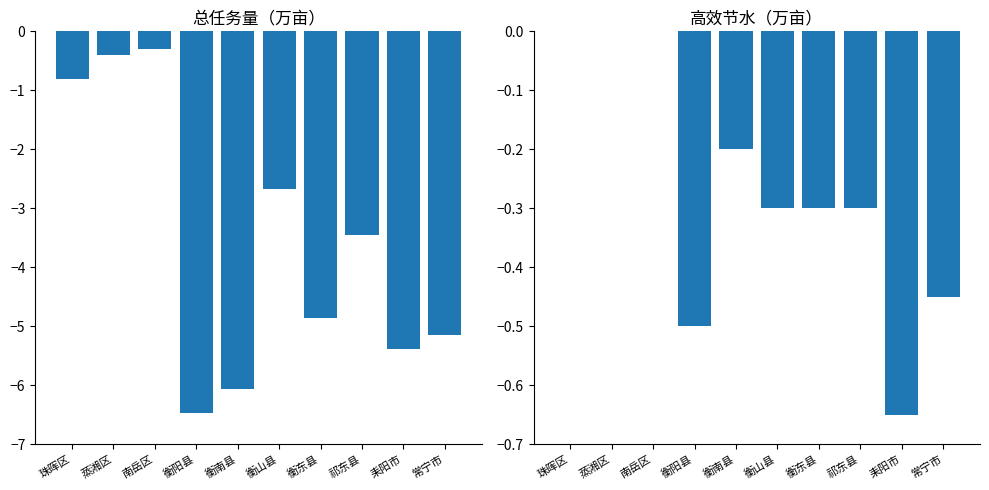

Reading left to right, what are all the values shown in this chart?

总任务量（万亩）: -0.8	-0.4	-0.3	-6.5	-6.1	-2.7	-4.9	-3.5	-5.4	-5.1
高效节水（万亩）: 0.0	0.0	0.0	-0.5	-0.2	-0.3	-0.3	-0.3	-0.7	-0.5